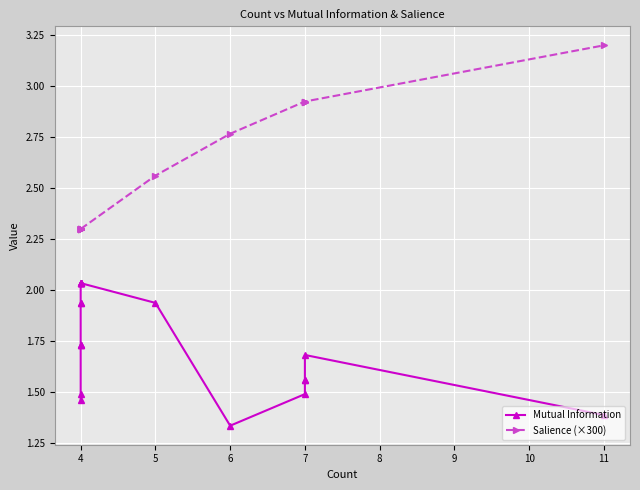

What is the label of the 19th point from the right?

4